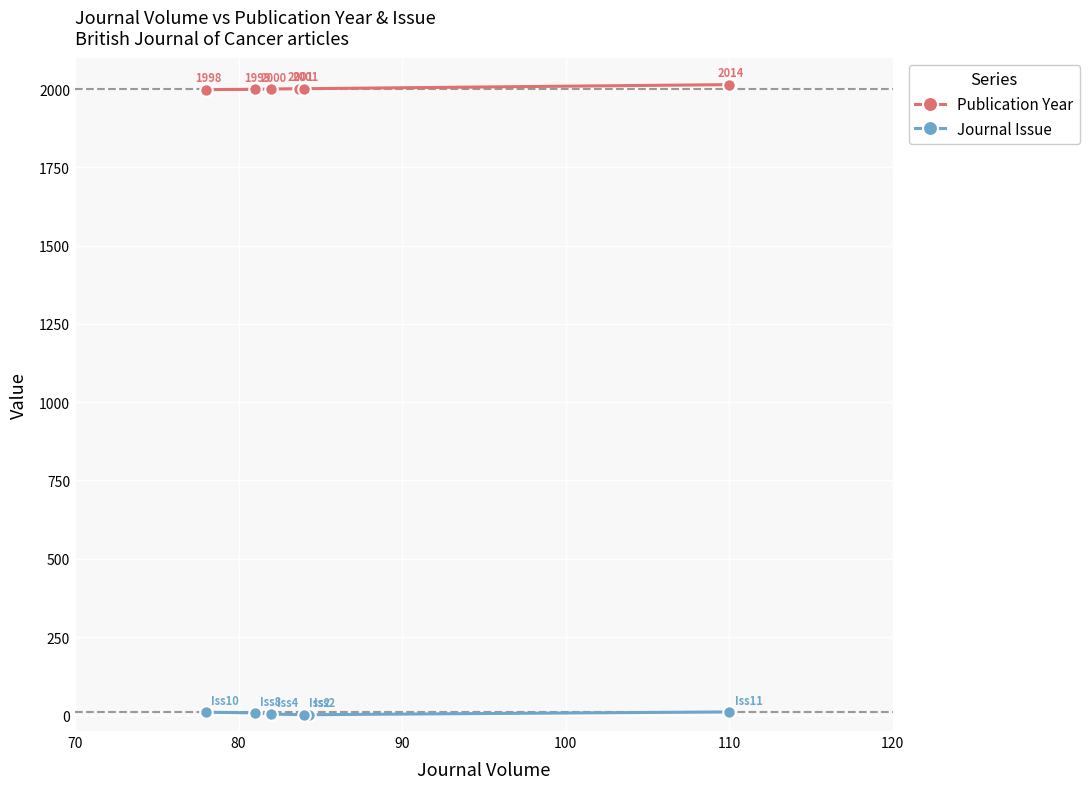

At how many categories does at least one series exceed 1677?

6